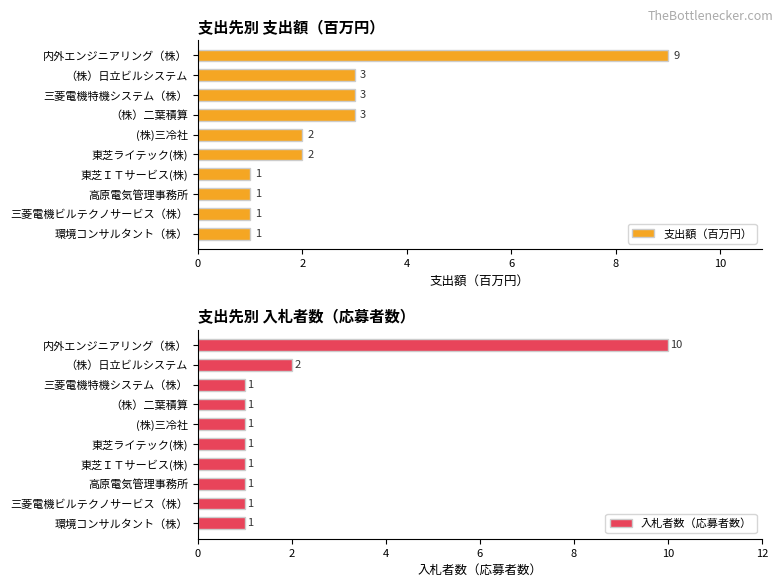

What is the difference between the maximum and second lowest values in the 支出額（百万円） series?

8